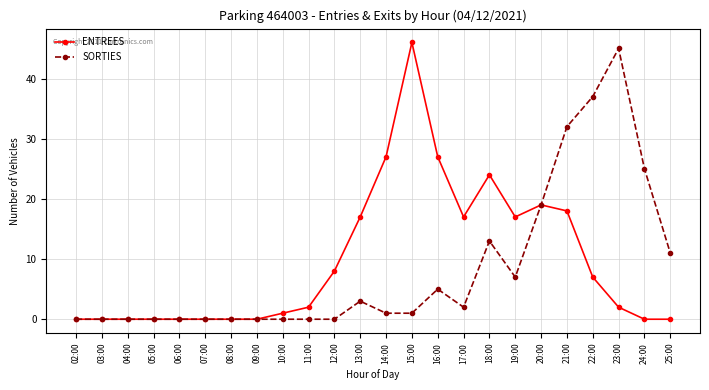

Which series changed the most between 07:00 and 18:00?

ENTREES